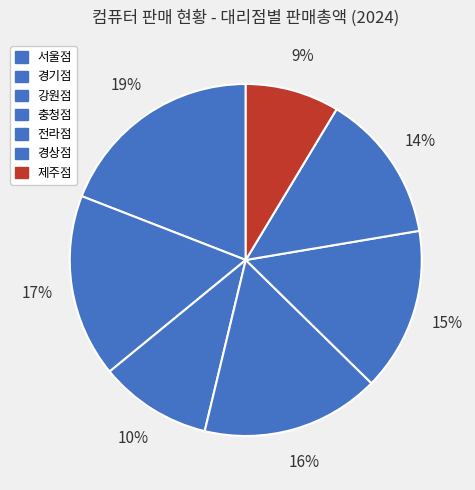

How many segments does this pie chart have?

7